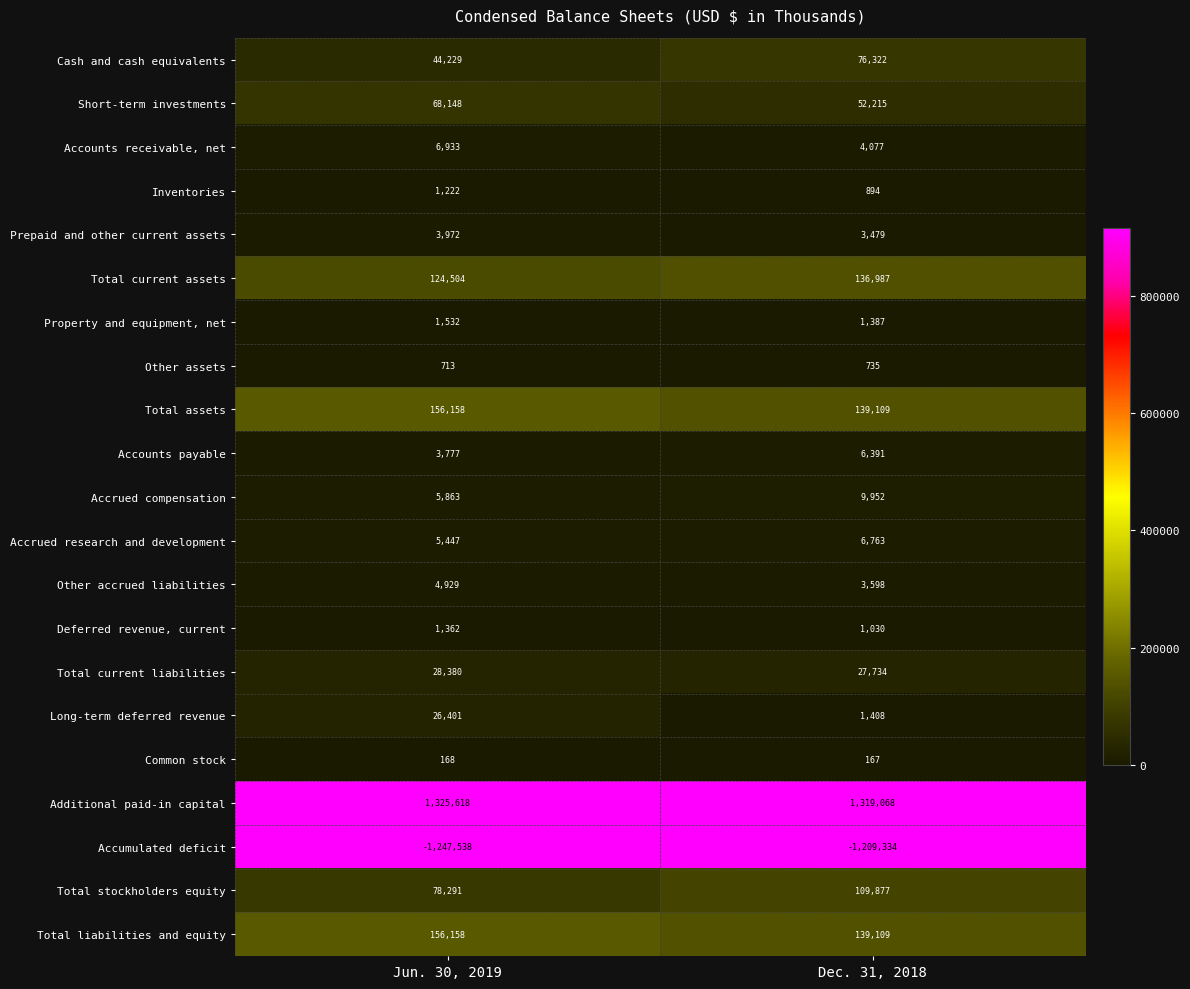

Which series has the largest total across all categories?

Additional paid-in capital